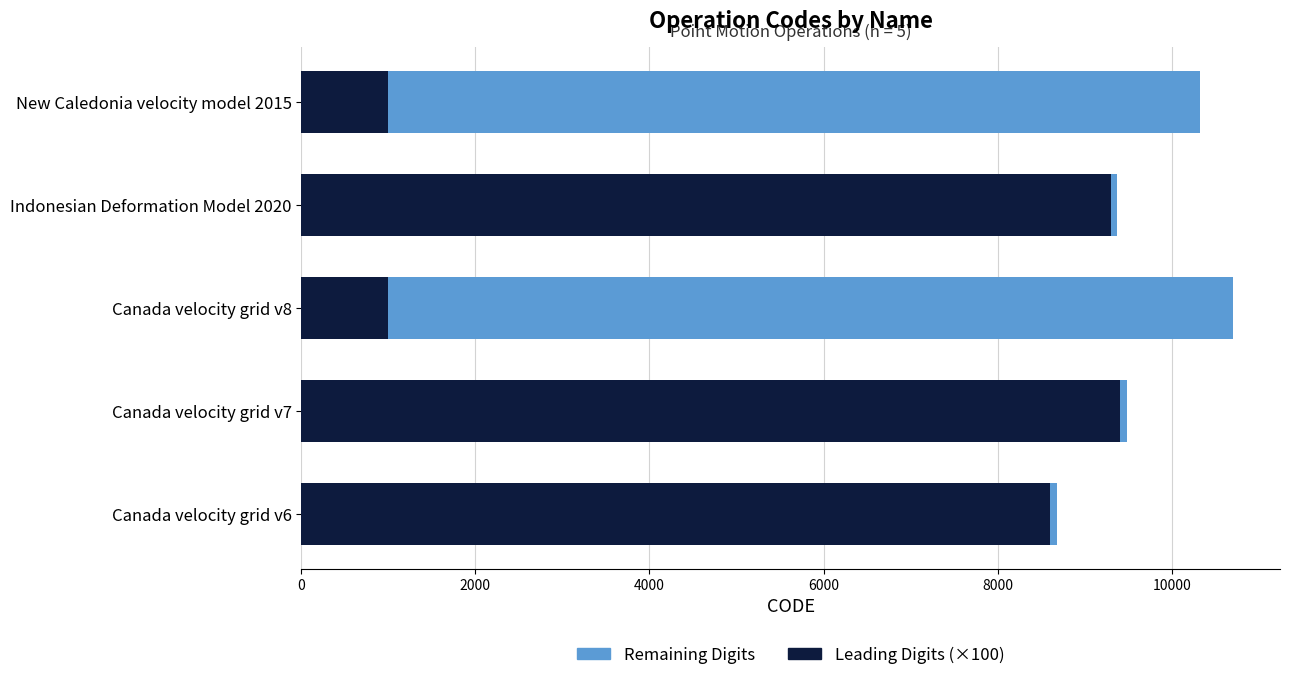

At which category is the sum across all series the highest?

Canada velocity grid v8